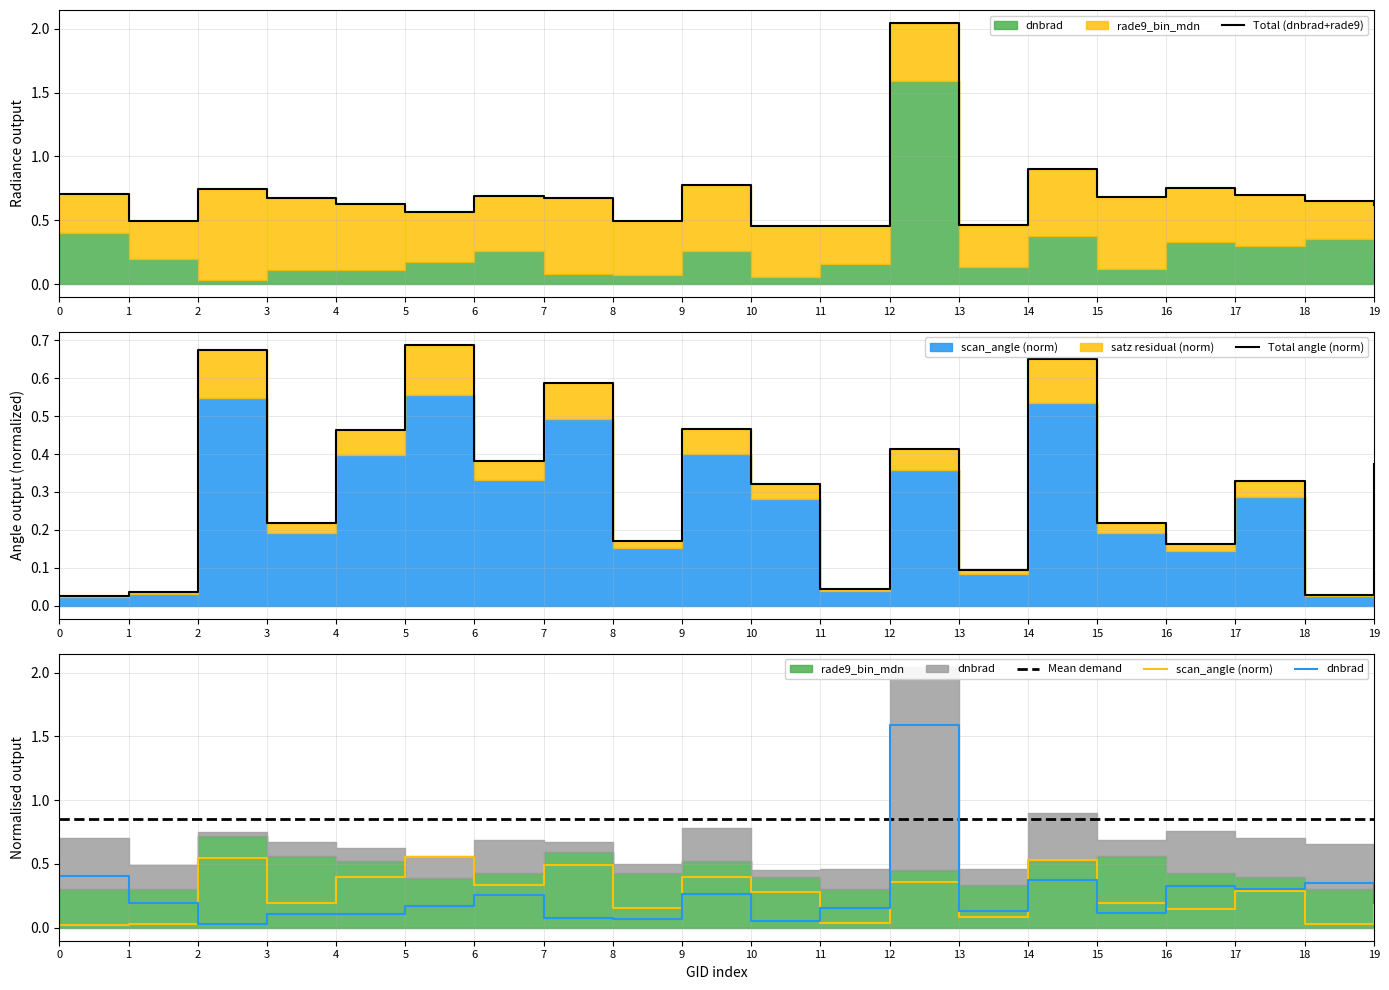

How many lines are shown in the chart?

5